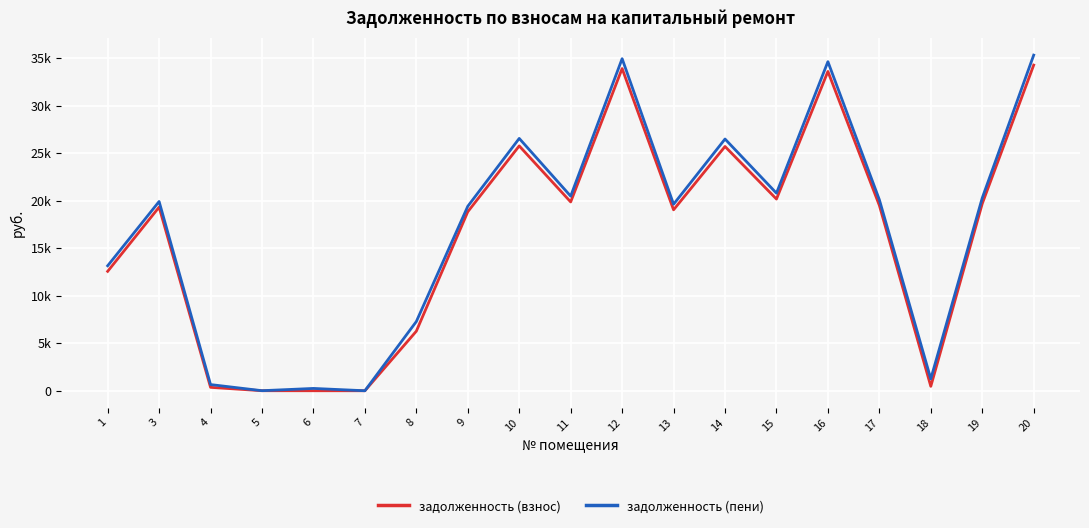

Is the value of задолженность (взнос) at 3 greater than the value of задолженность (пени) at 17?

No